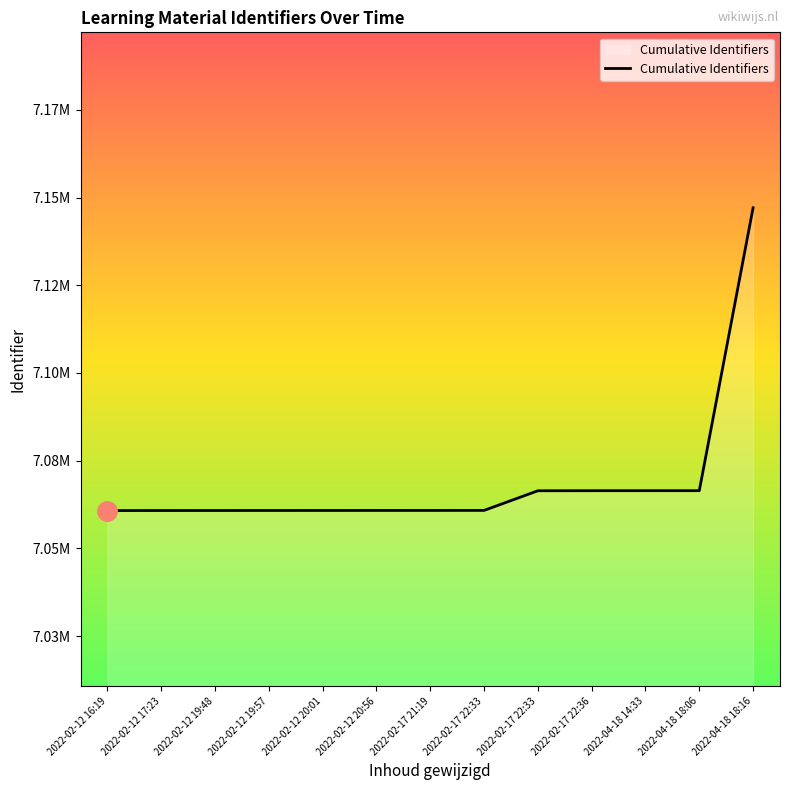

Where does the data first go above 7060822?

2022-02-17 22:33